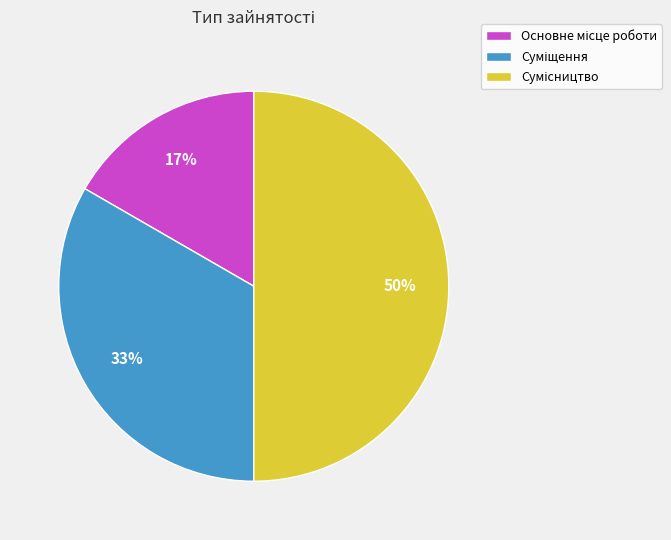

To the nearest percent, what is the difference between the largest and smallest slice percentages?

33%